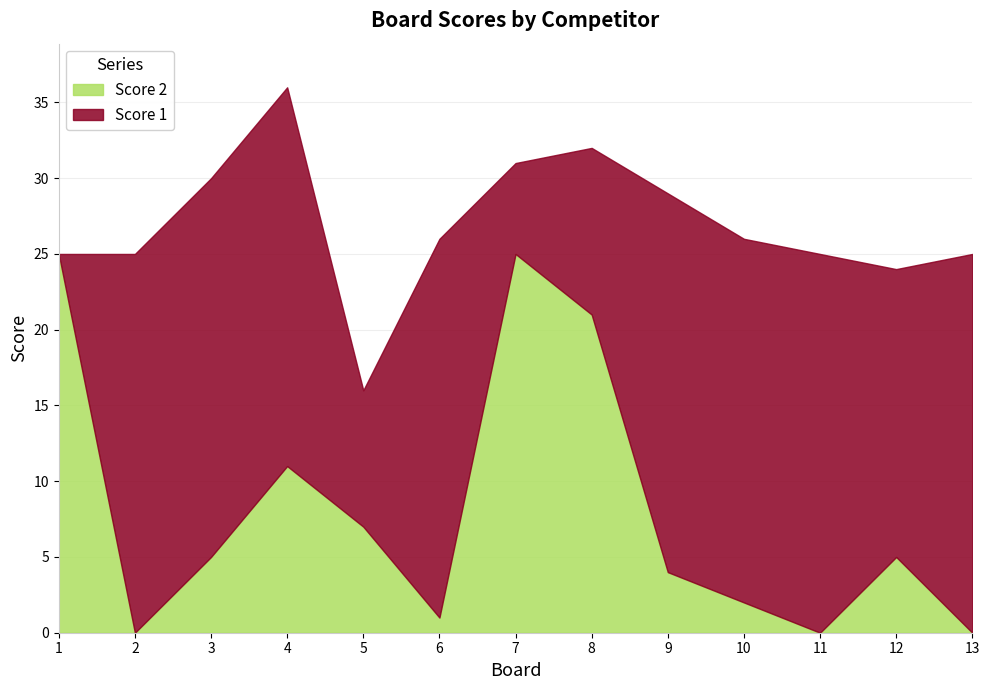

The chart shows a value of -12 at 11. True or false?

False